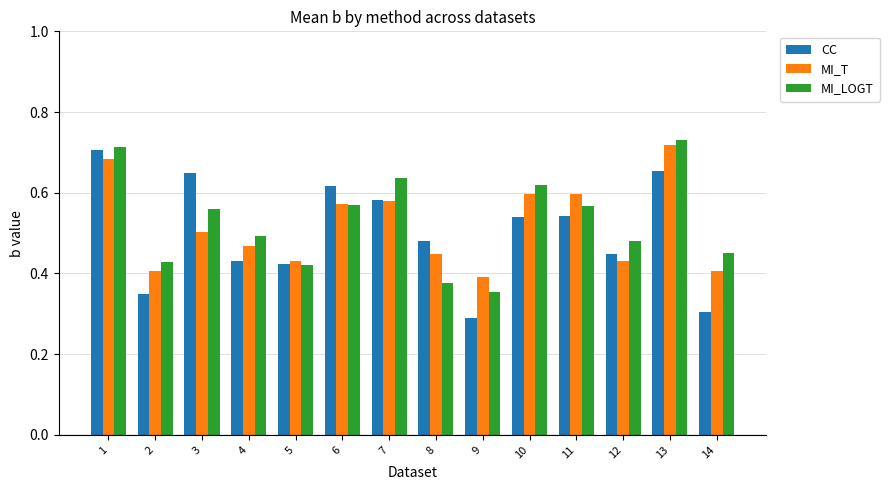

Which category has the highest value in the MI_T series?

13